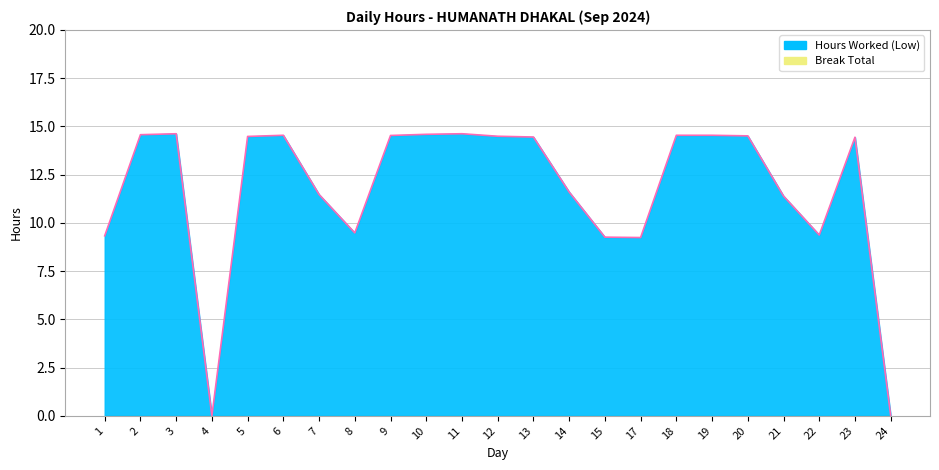

Which category has the lowest value across all series?

4